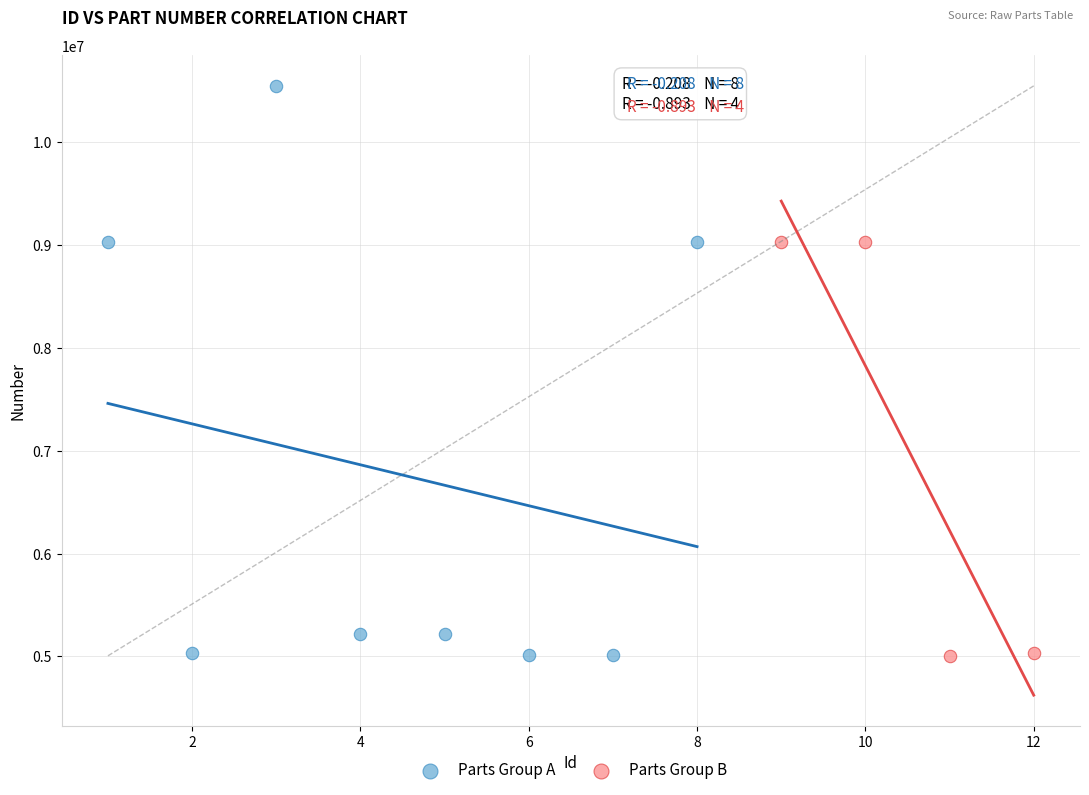

Which series contains the highest Y value?

Parts Group A